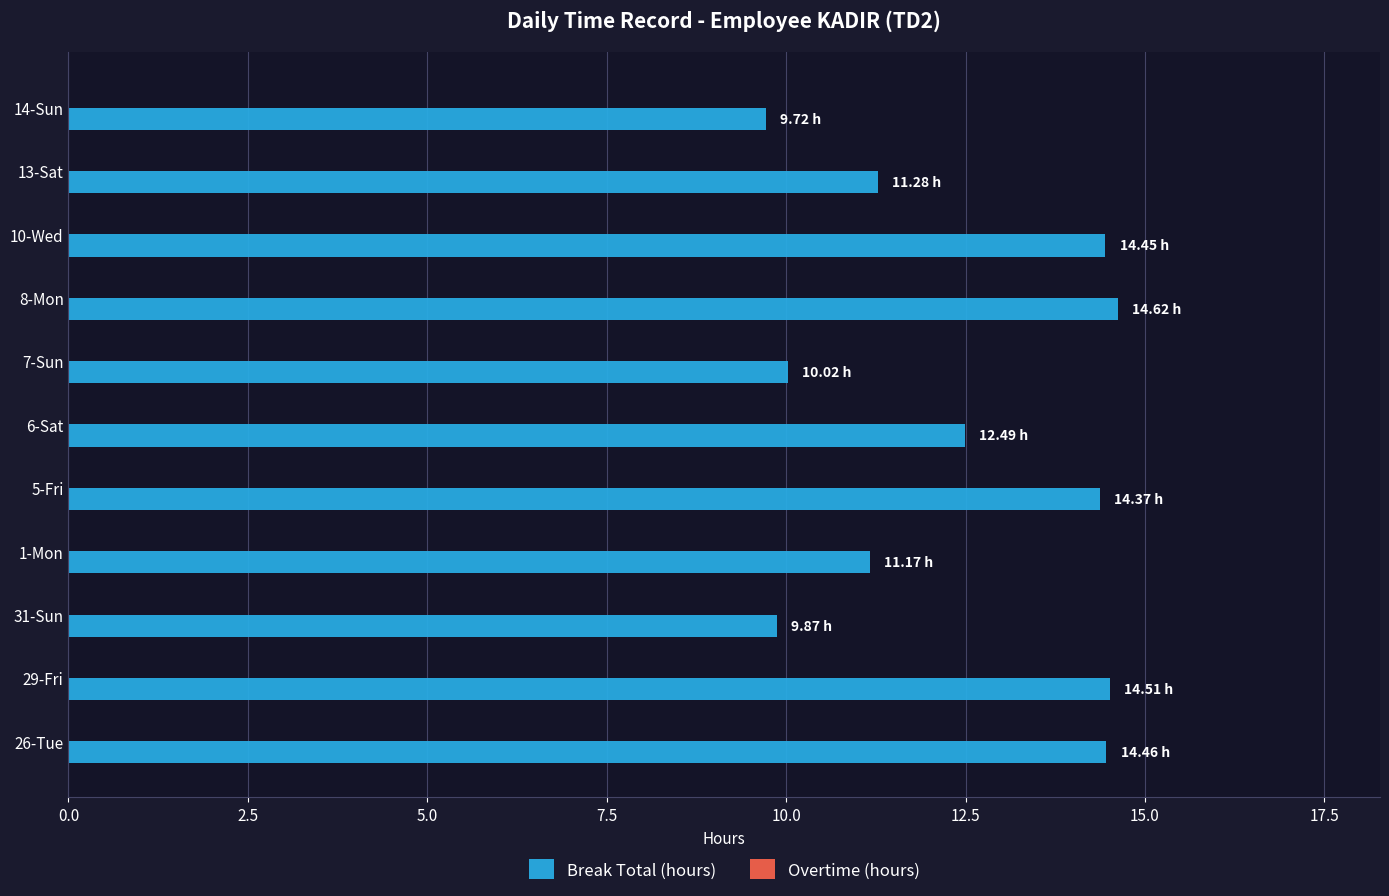

How many bars are there in total?

11